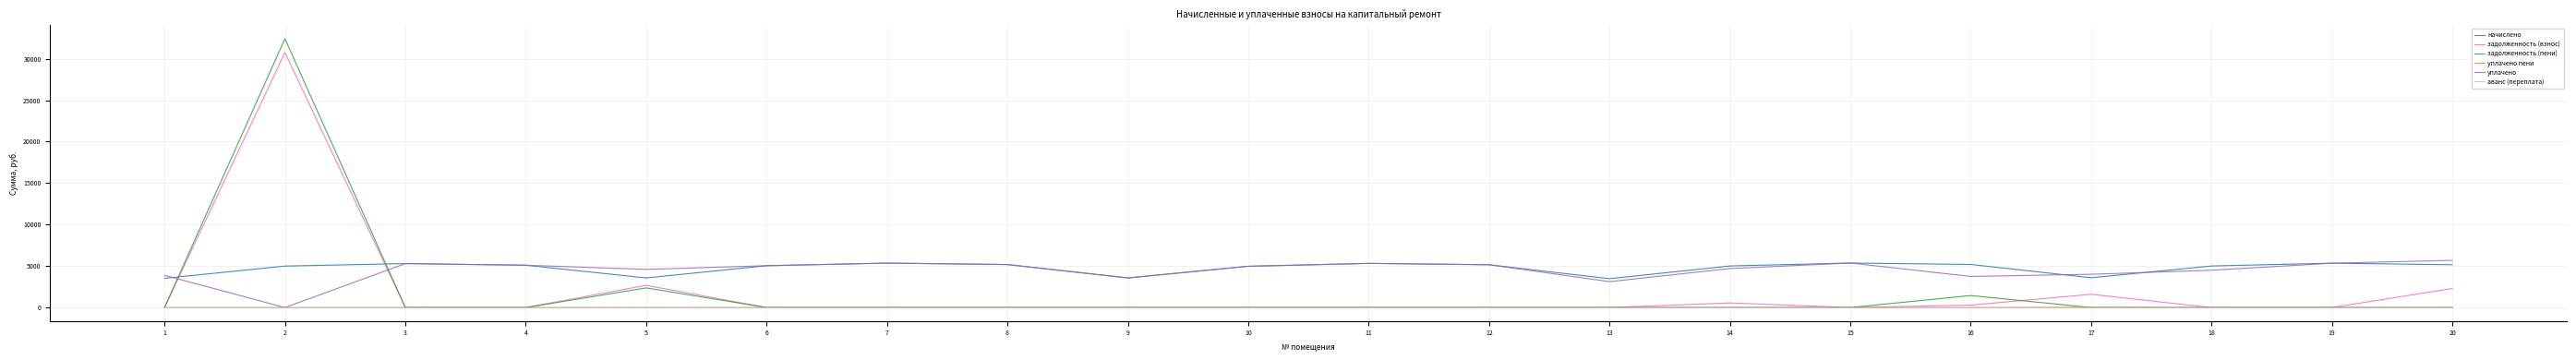

The value of задолженность (пени) at 13 is 14074.8. True or false?

False